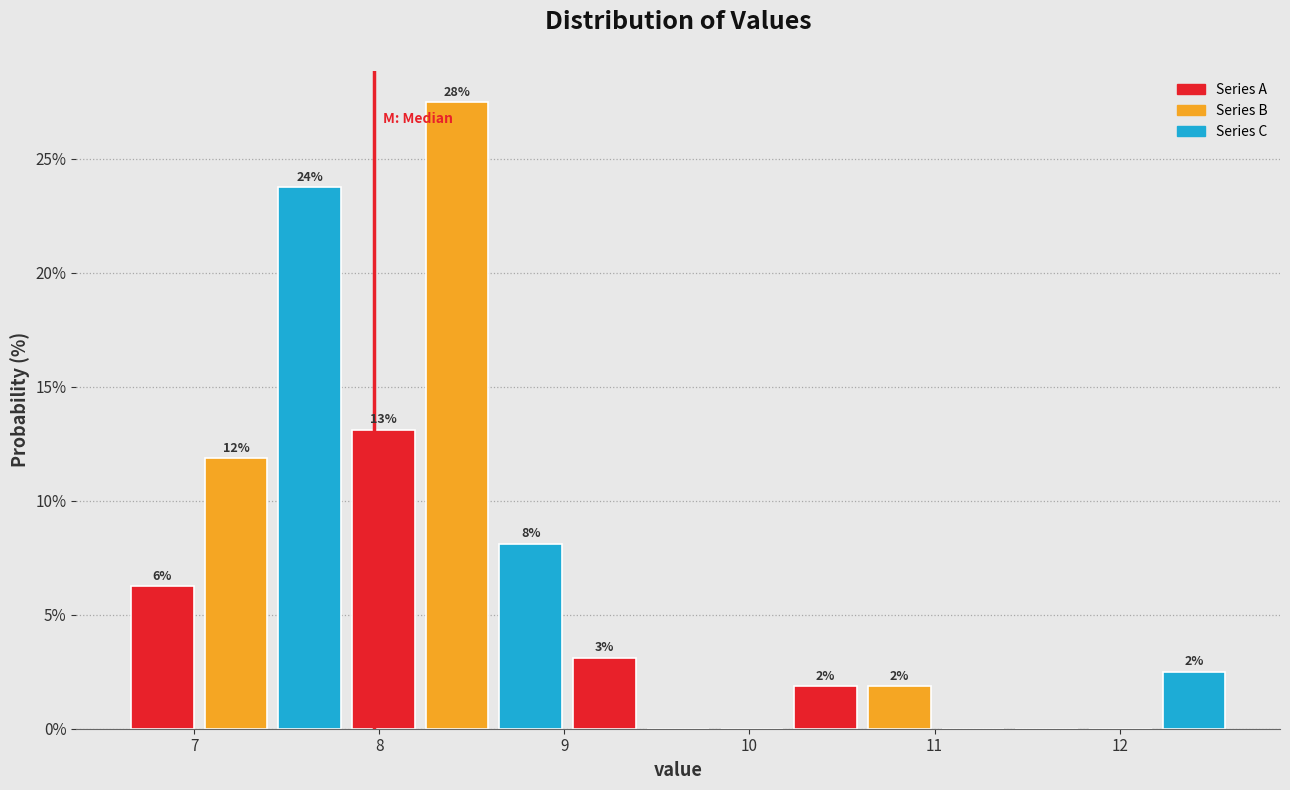

Read against the x-axis, roughly where is the centre of the tallest bar?

8.4